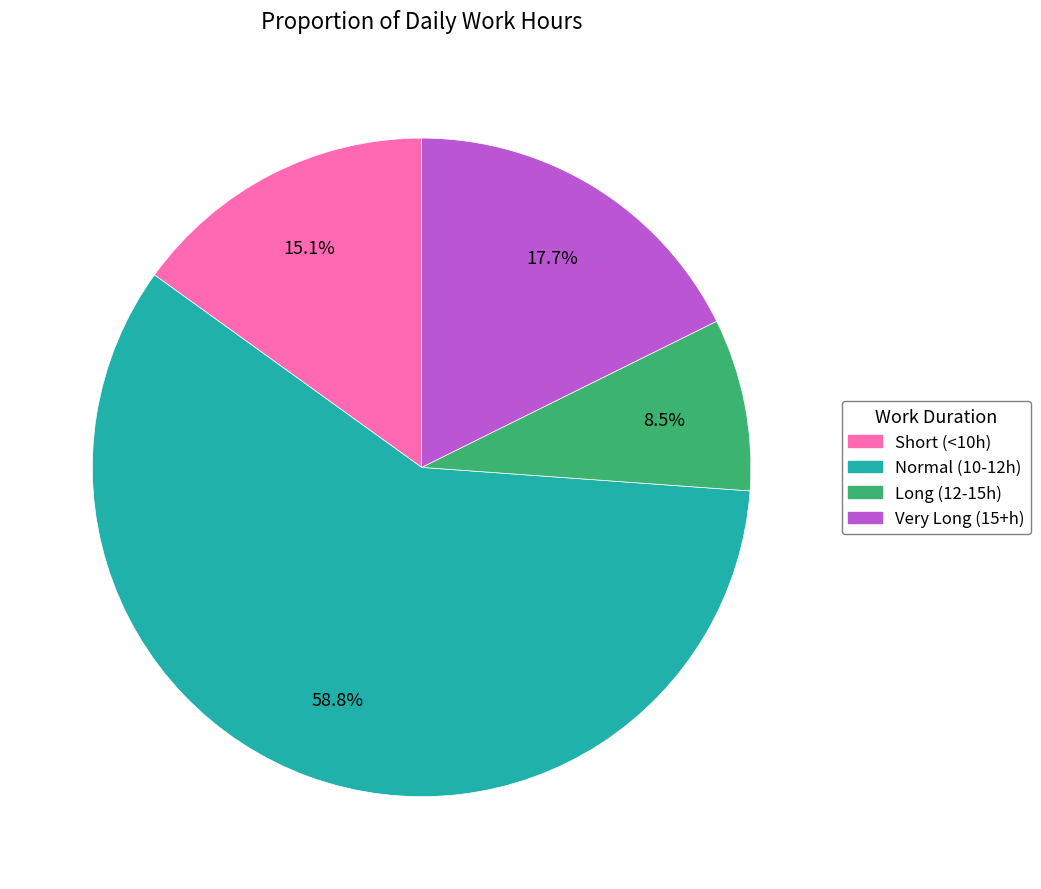

Is there any slice that represents more than half of the pie?

Yes